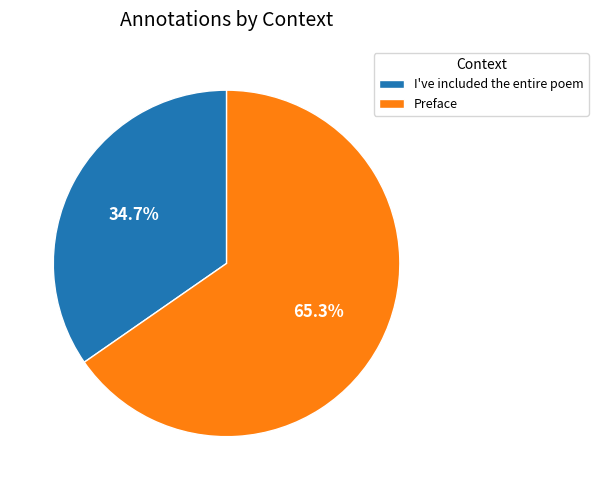

How many segments does this pie chart have?

2